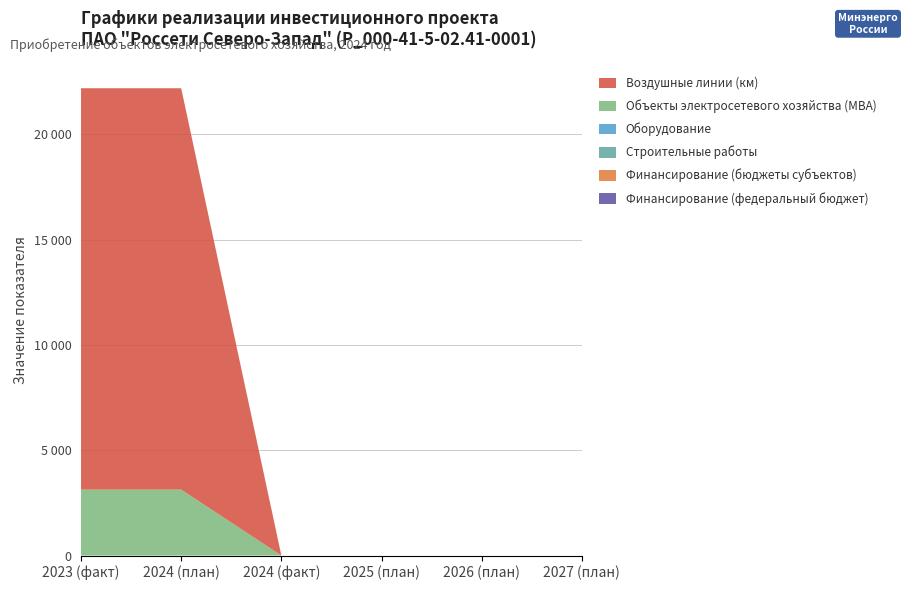

Reading left to right, transcribe all the data shown in this chart.

Финансирование (федеральный бюджет): 0	0	0	0	0	0
Финансирование (бюджеты субъектов): 0	0	0	0	0	0
Строительные работы: 0	0	0	0	0	0
Оборудование: 0	0	0	0	0	0
Объекты электросетевого хозяйства (МВА): 3130	3130	0	0	0	0
Воздушные линии (км): 19060	19060	0	0	0	0